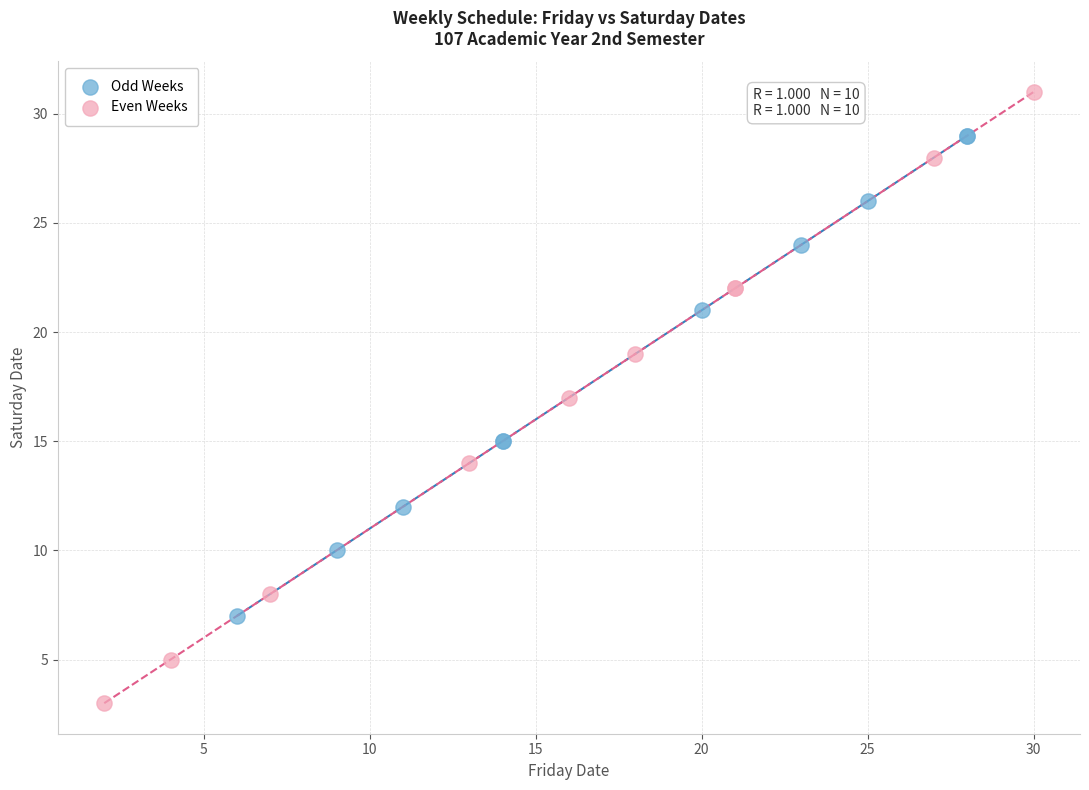

Which series reaches the maximum Y coordinate?

Even Weeks